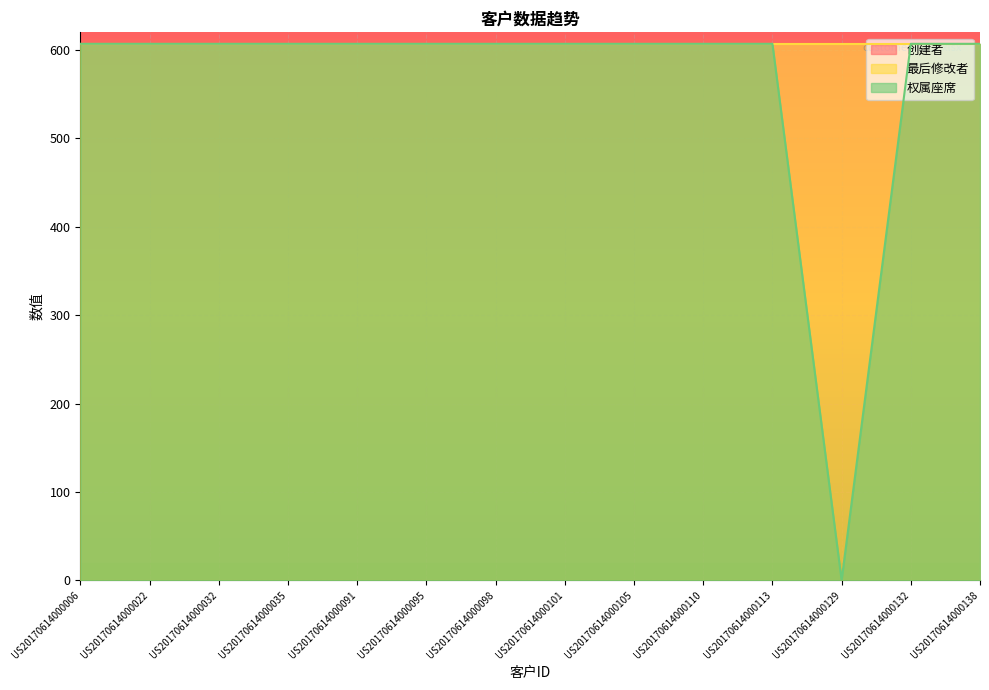

What is the approximate value of 最后修改者 at US20170614000138?

607